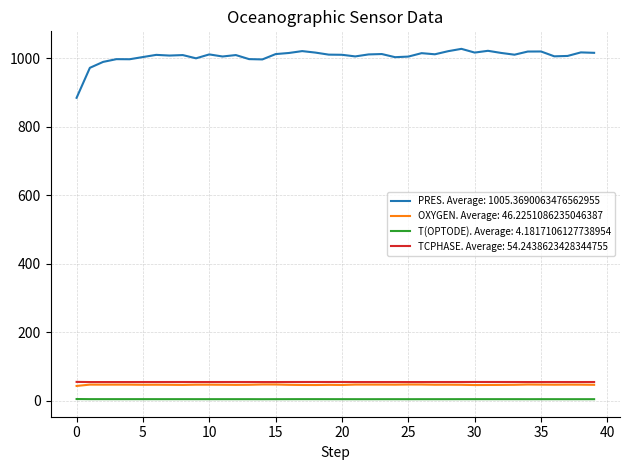

True or false: TCPHASE. Average: 54.2438623428344755 and T(OPTODE). Average: 4.1817106127738954 cross at least once.

False